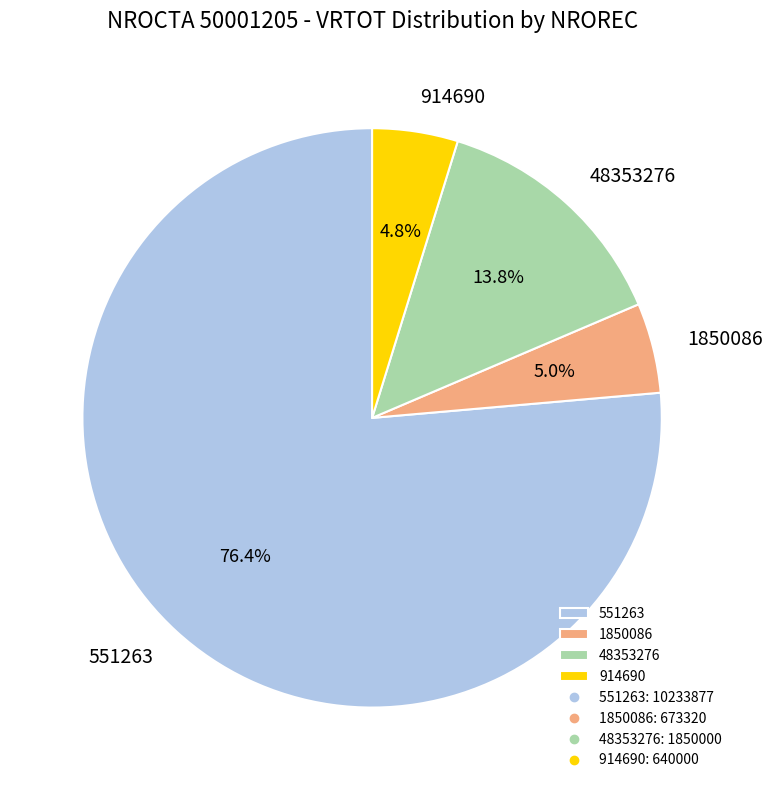

Is it true that 1850086 is 5% of the pie?

True